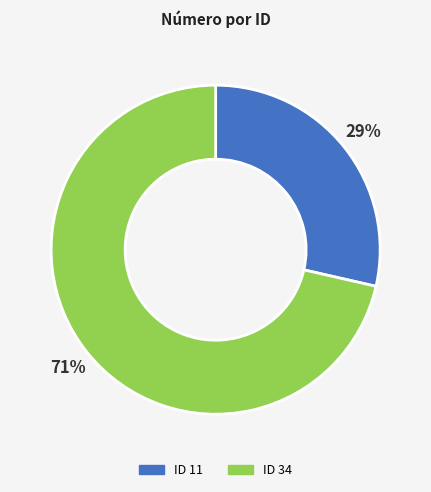

How many slices are in this pie chart?

2